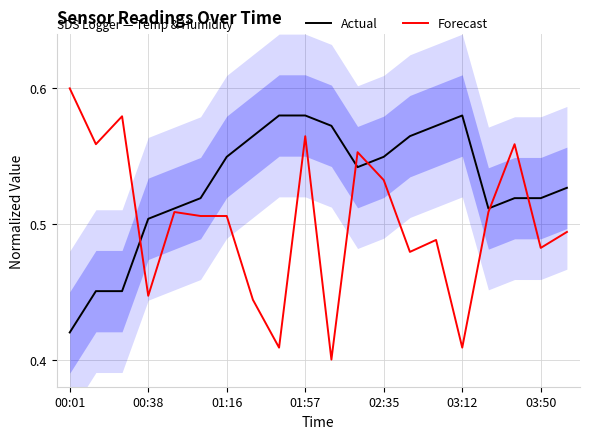

Does the chart have visible grid lines?

Yes